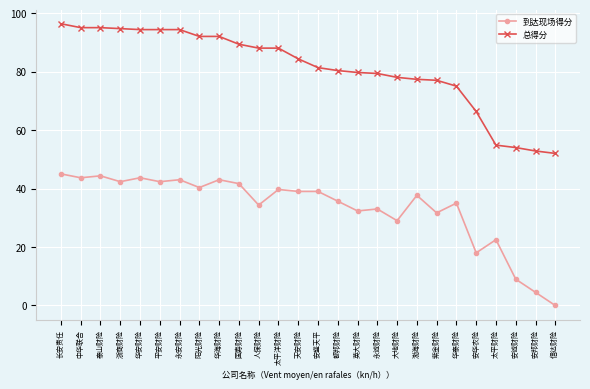

Which category has the lowest value in the 到达现场得分 series?

信达财险